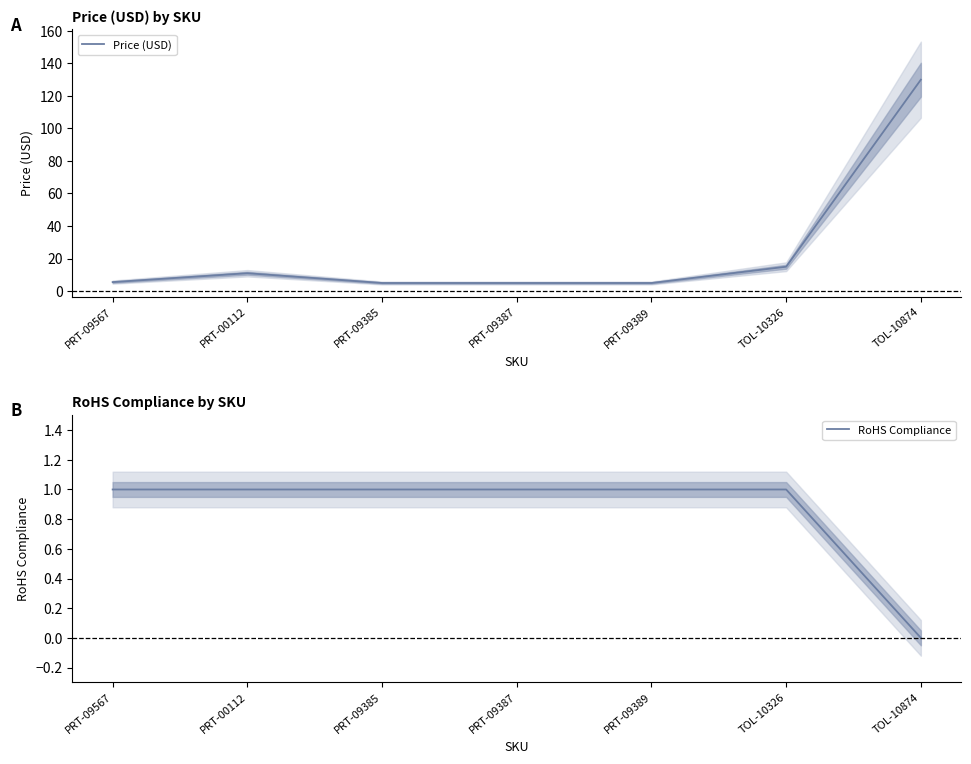

How many lines are shown in the chart?

2